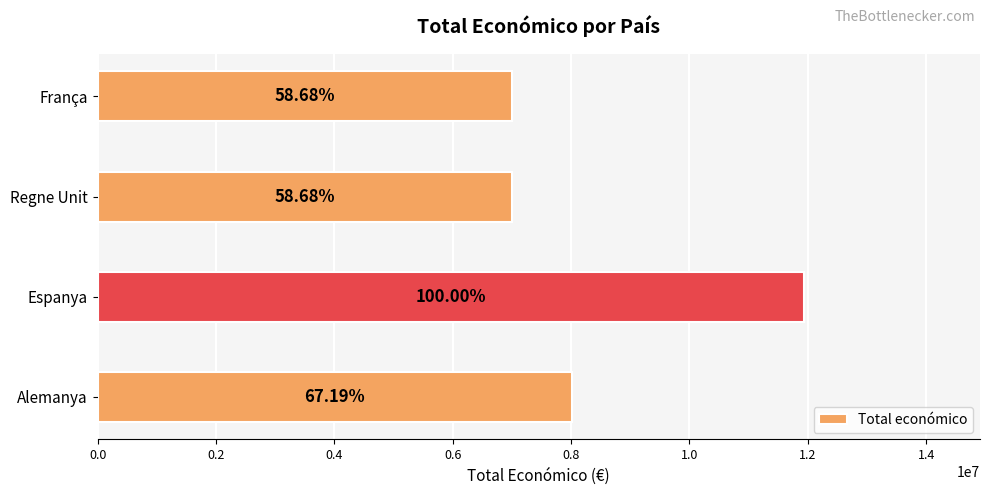

What is the average value?

8485429